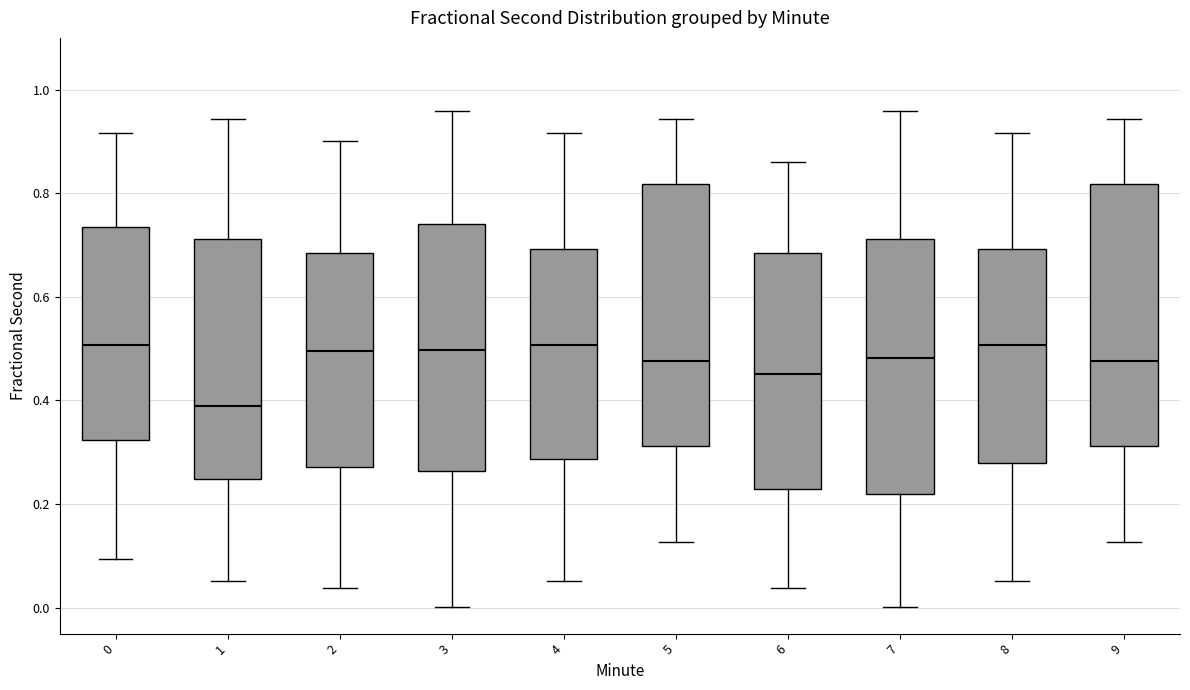

Where is the lower edge of the box at x = 2 on the y-axis? The values are not printed on the chart, so give them approximately, as read against the axis.

0.28